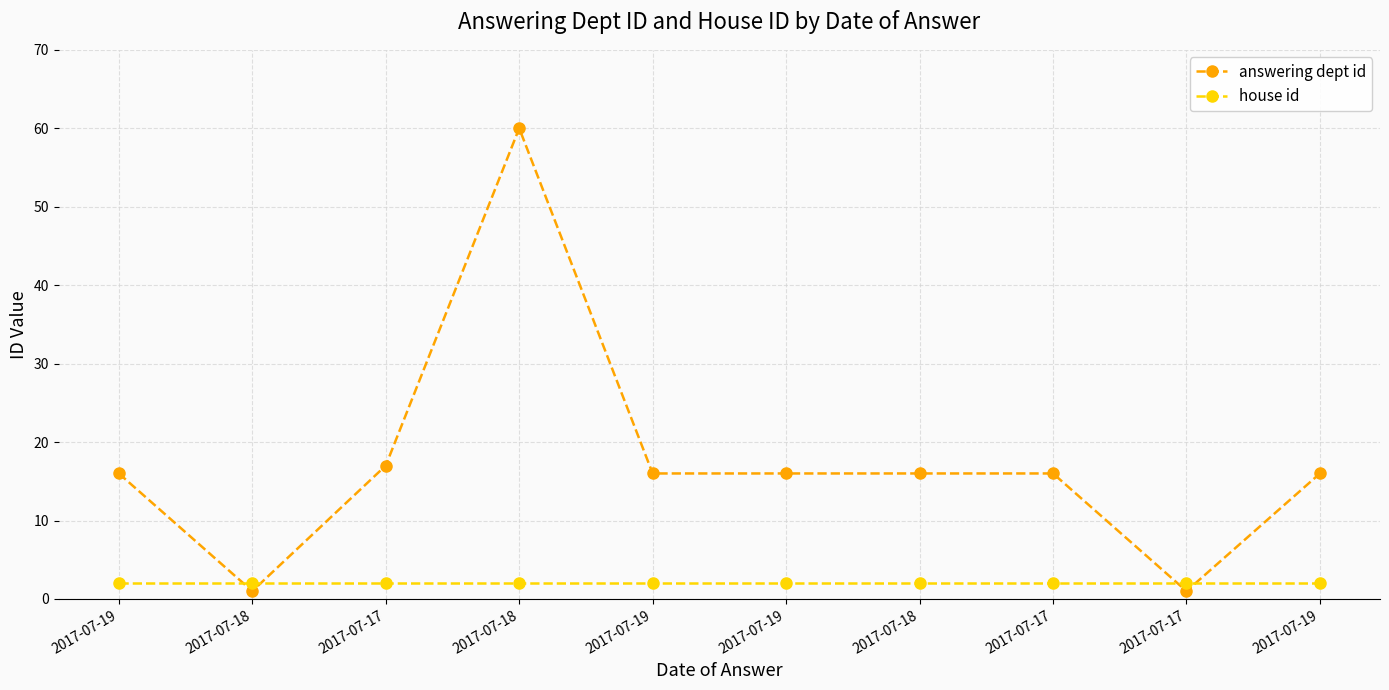

Rank the series by their average value, from highest to lowest.

answering dept id, house id